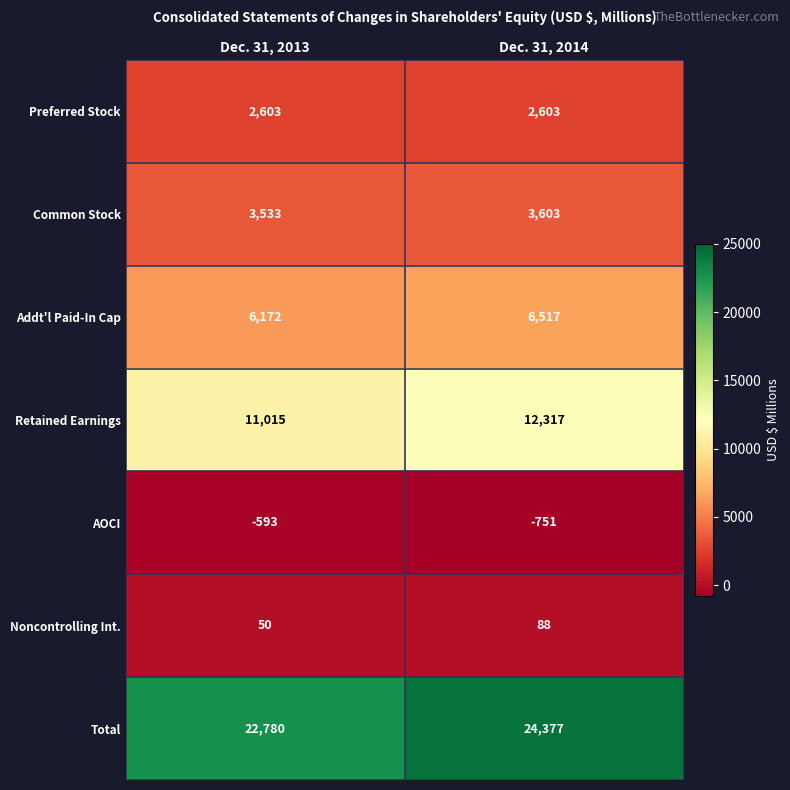

At which label is Noncontrolling Int. closest to 69?

Dec. 31, 2013